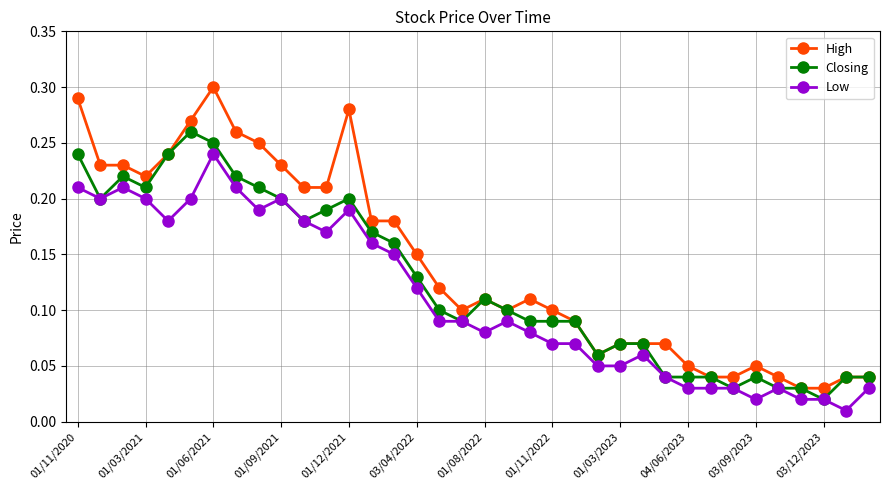

Which series has the largest range (max minus min)?

High